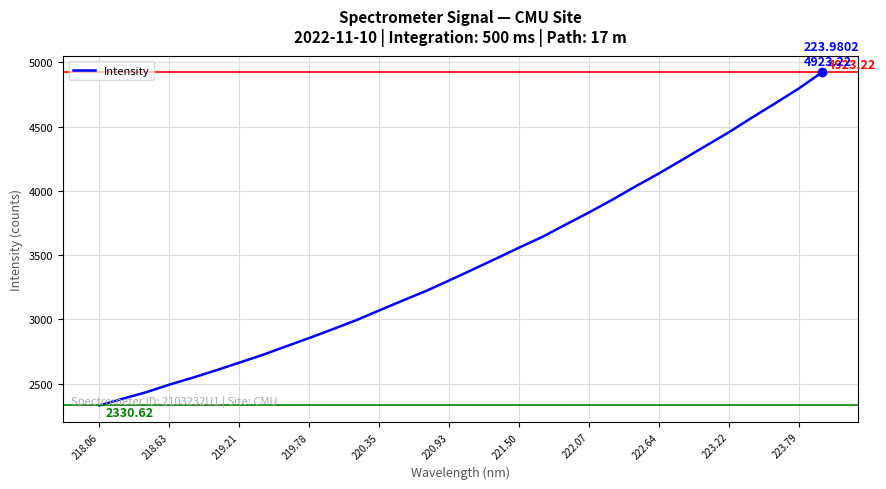

What is the difference between the maximum and minimum values?

2592.6